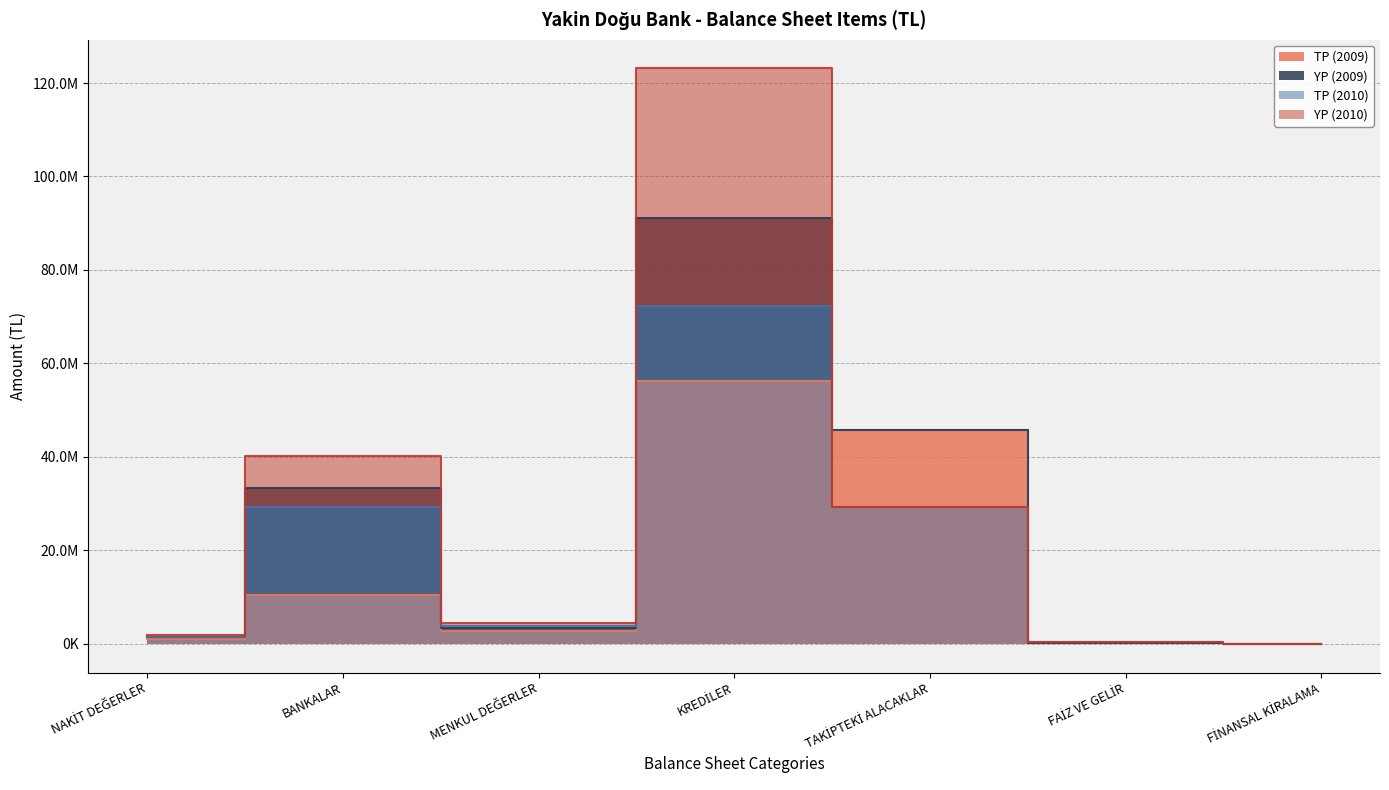

How many values in the TP (2010) series are below 3867749?

3